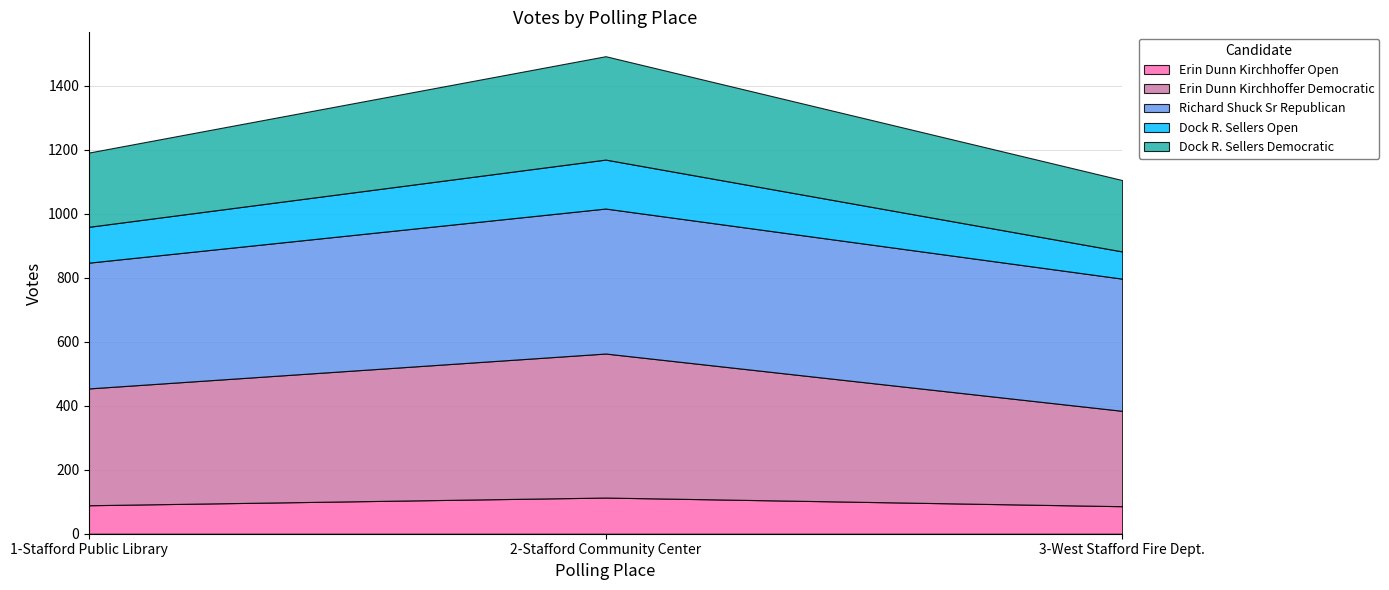

Reading left to right, transcribe all the data shown in this chart.

Erin Dunn Kirchhoffer Open: 89	113	86
Erin Dunn Kirchhoffer Democratic: 365	450	298
Richard Shuck Sr Republican: 393	453	413
Dock R. Sellers Open: 112	153	85
Dock R. Sellers Democratic: 232	323	223